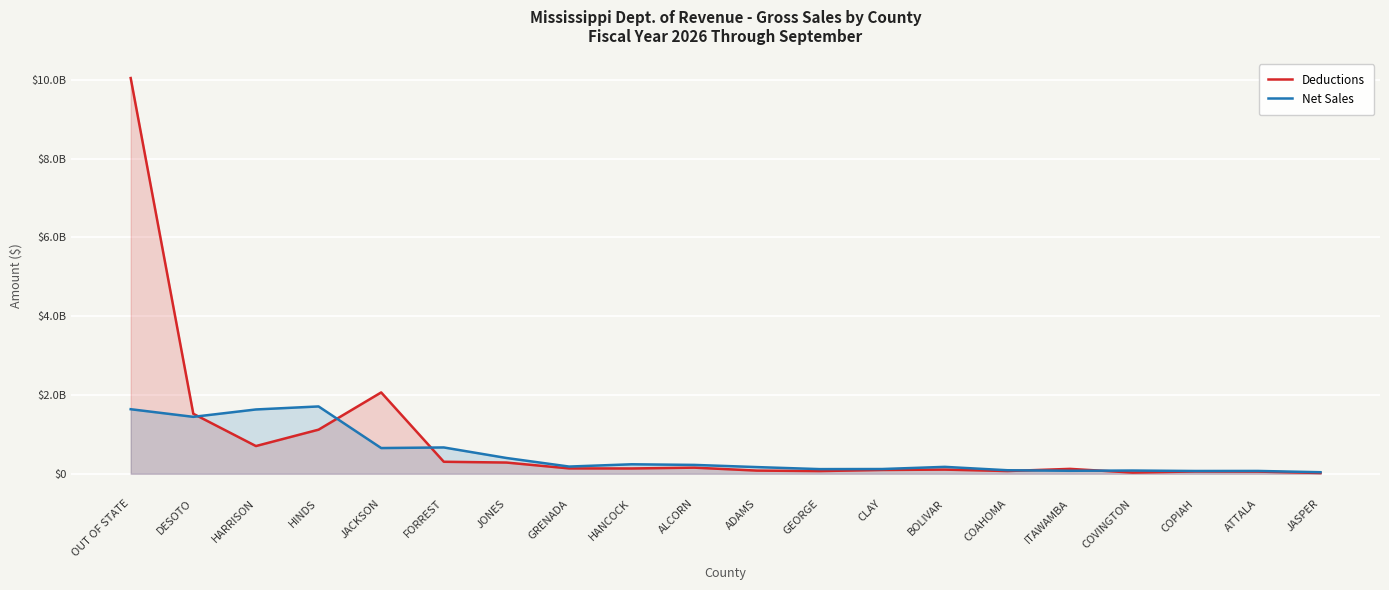

At which label does Deductions first exceed 133796474?

OUT OF STATE